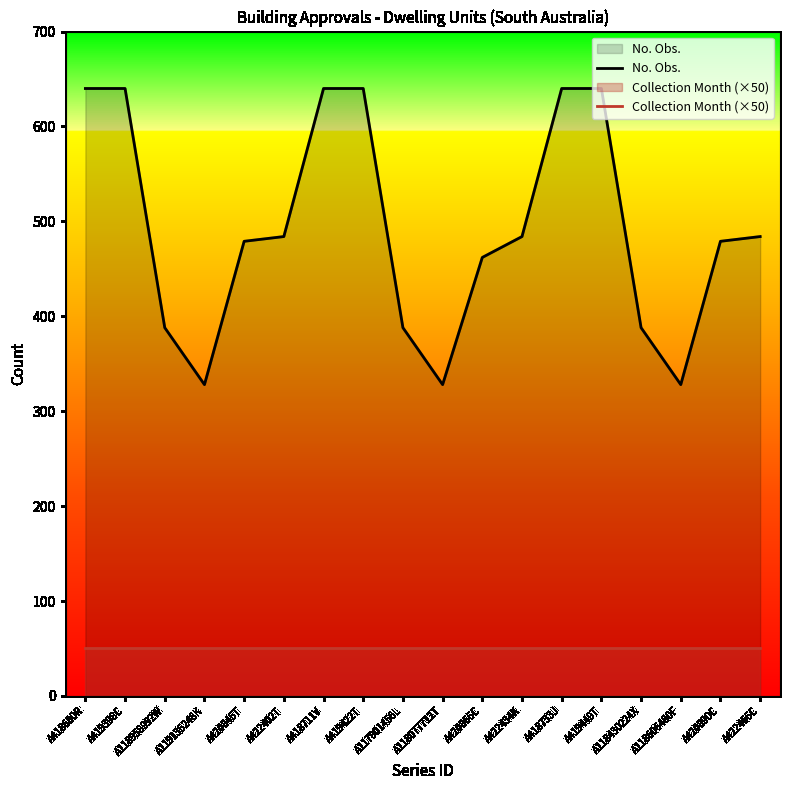

How many values in the No. Obs. series exceed 484?

6